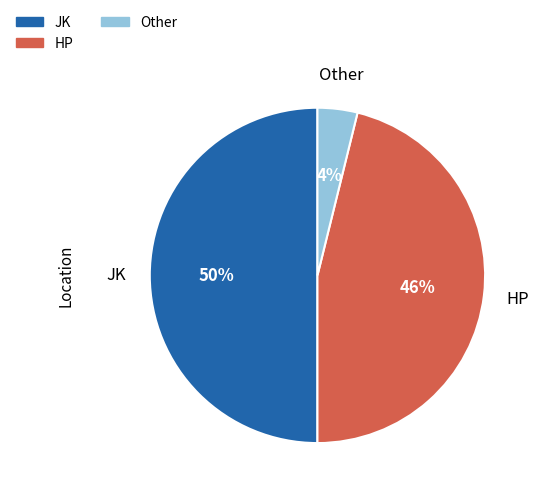

To the nearest percent, what is the average slice percentage?

33%